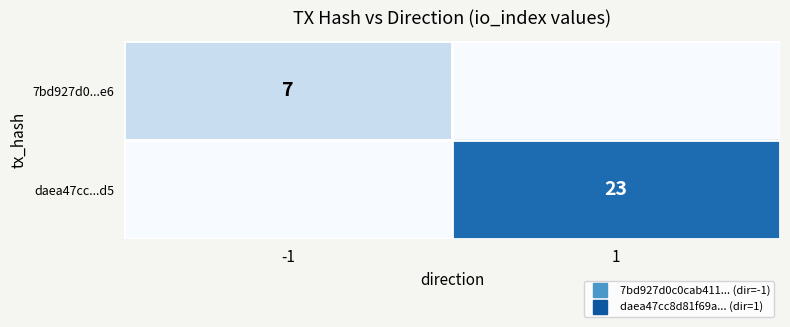

The value of 7bd927d0...e6 at -1 is 7. True or false?

True